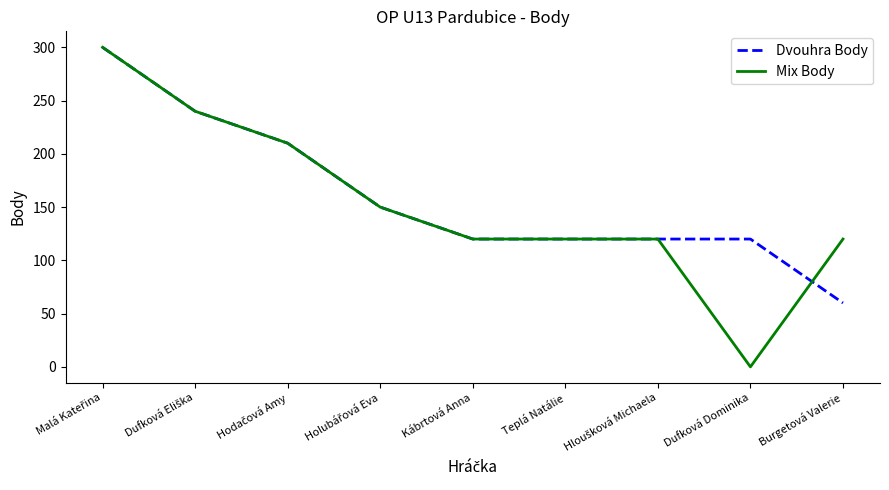

What is the sum of all Dvouhra Body values?

1440